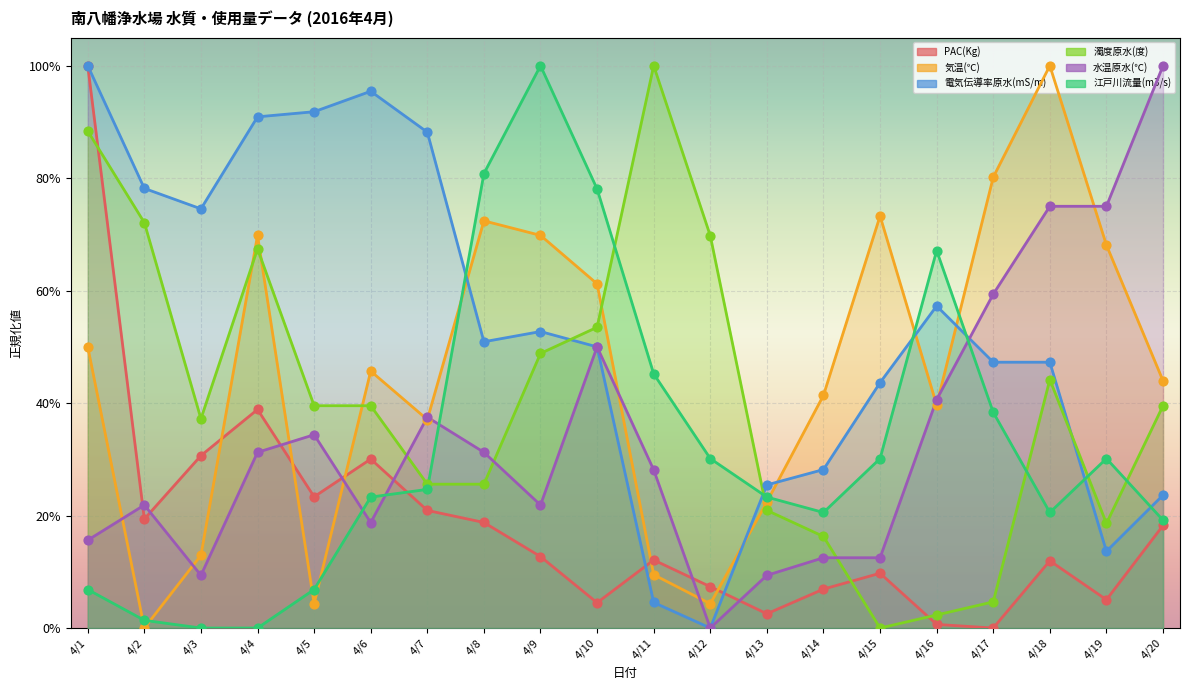

Is the value of 気温(℃) at 4/12 greater than the value of 江戸川流量(m3/s) at 4/6?

No